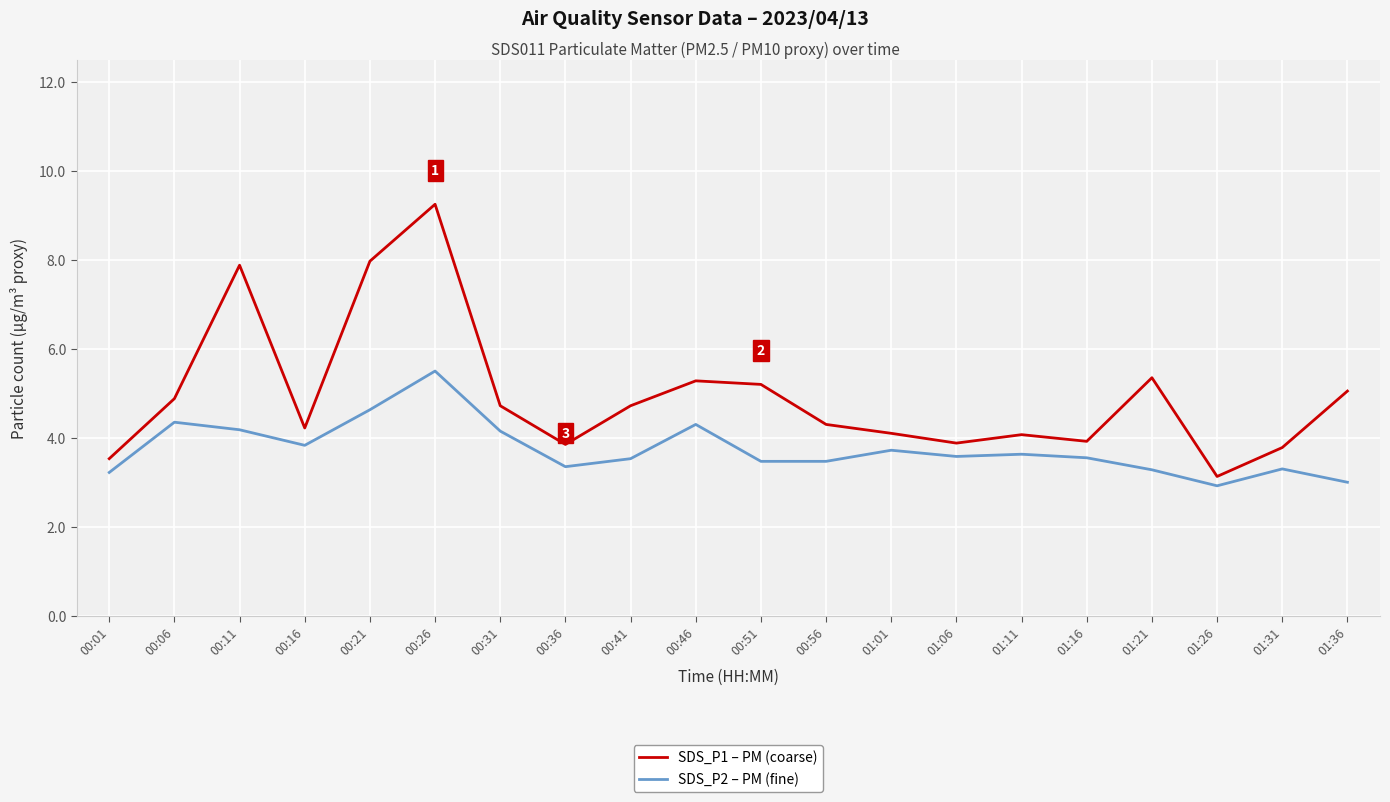

True or false: SDS_P2 – PM (fine) and SDS_P1 – PM (coarse) intersect in this chart.

False